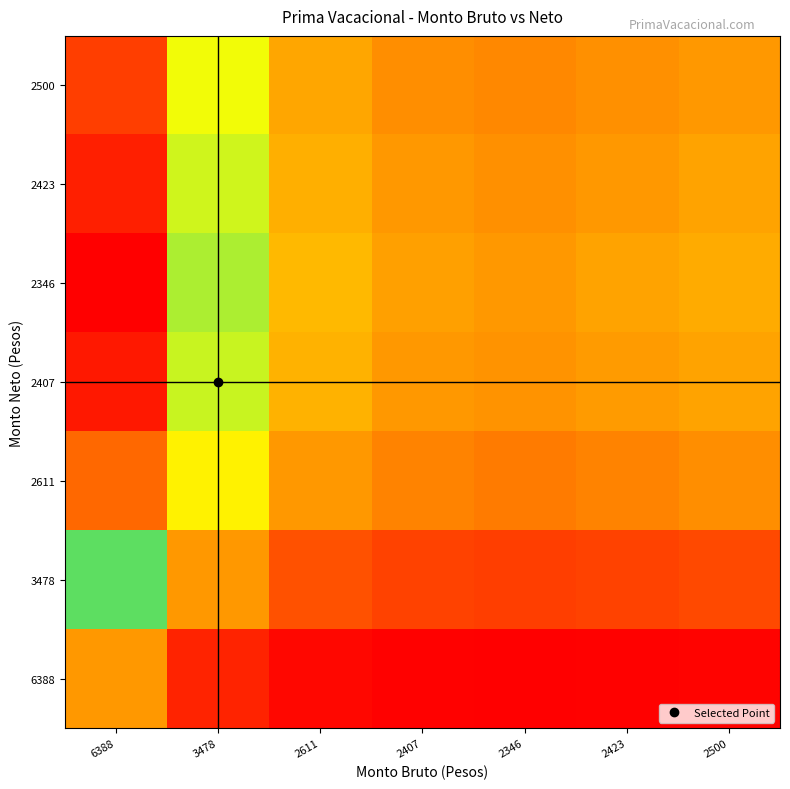

Reading left to right, list all the values displayed in this chart.

6388: 6388=1.0	3478=0.5	2611=0.4	2407=0.4	2346=0.4	2423=0.4	2500=0.4
3478: 6388=1.8	3478=1.0	2611=0.8	2407=0.7	2346=0.7	2423=0.7	2500=0.7
2611: 6388=2.4	3478=1.3	2611=1.0	2407=0.9	2346=0.9	2423=0.9	2500=1.0
2407: 6388=2.7	3478=1.4	2611=1.1	2407=1.0	2346=1.0	2423=1.0	2500=1.0
2346: 6388=2.7	3478=1.5	2611=1.1	2407=1.0	2346=1.0	2423=1.0	2500=1.1
2423: 6388=2.6	3478=1.4	2611=1.1	2407=1.0	2346=1.0	2423=1.0	2500=1.0
2500: 6388=2.6	3478=1.4	2611=1.0	2407=1.0	2346=0.9	2423=1.0	2500=1.0